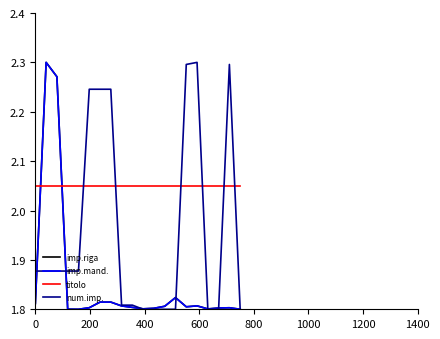

Is this an area chart (filled region under the line)?

No